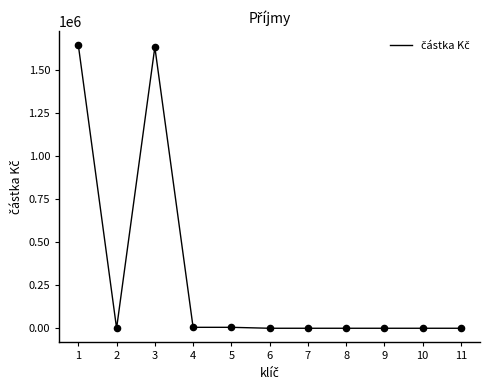

What is the change in value from 1 to 2?

-1646800